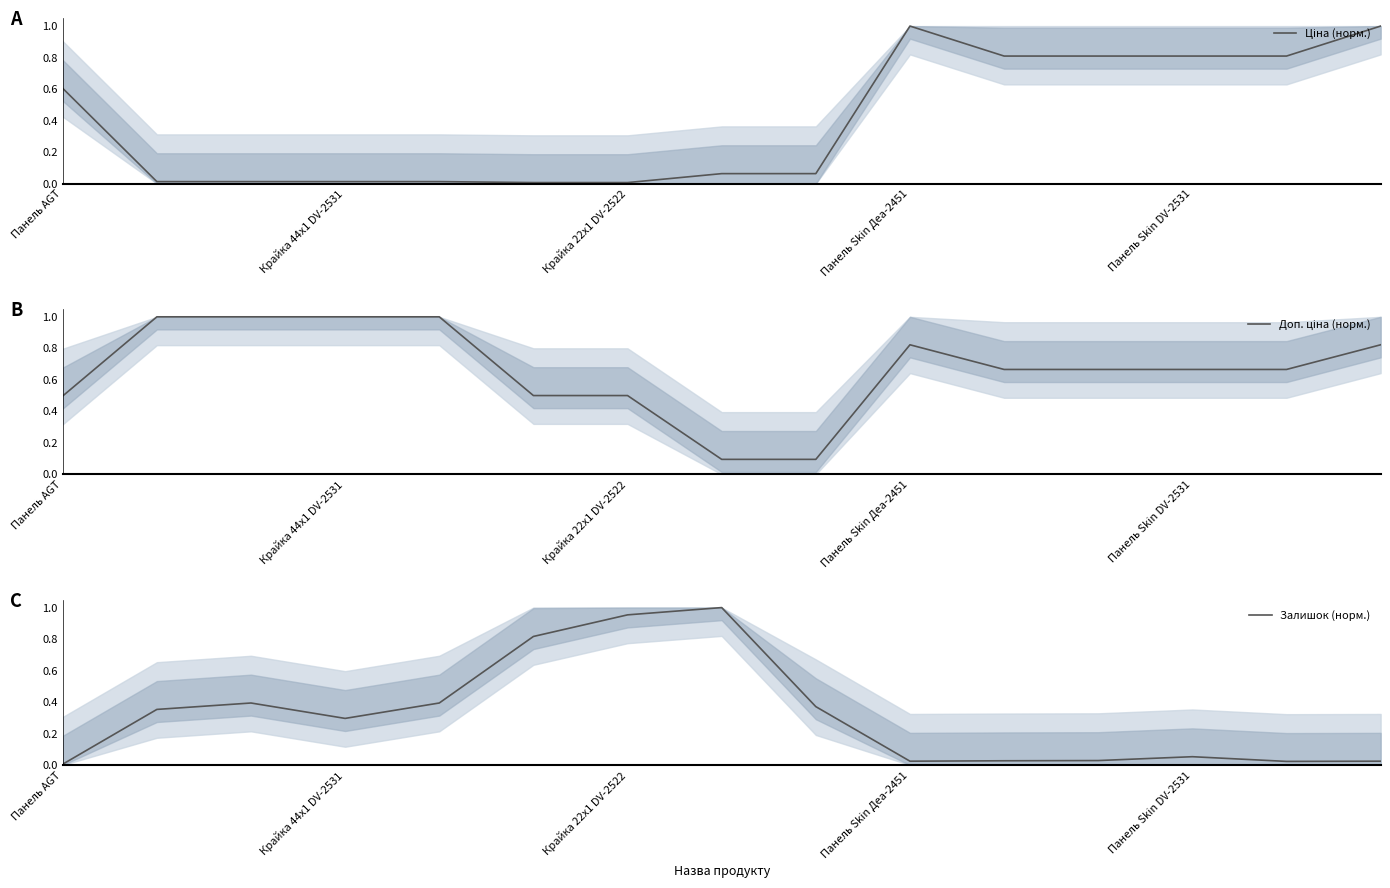

How many times do Ціна (норм.) and Доп. ціна (норм.) cross each other?

2